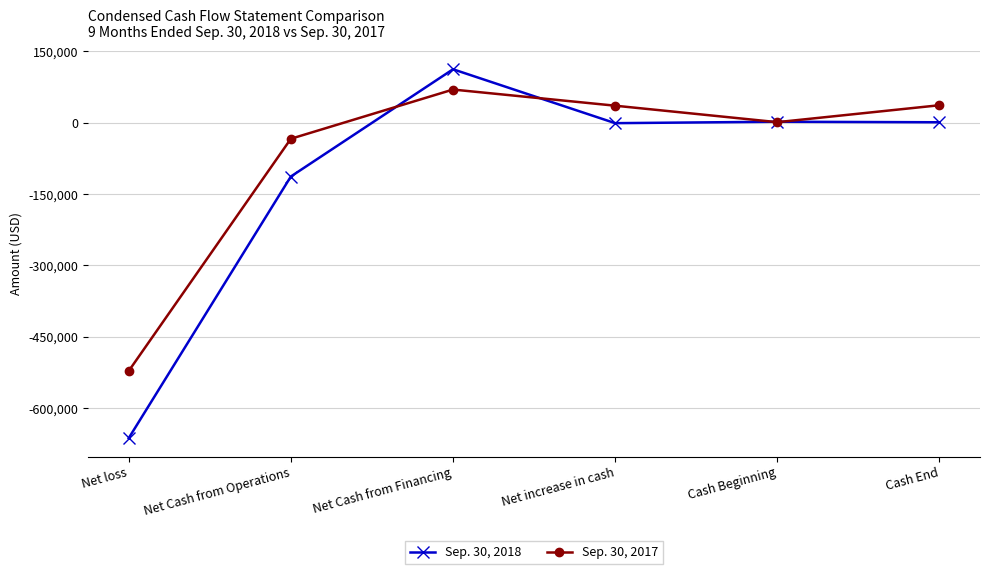

How many categories are shown in the chart?

6